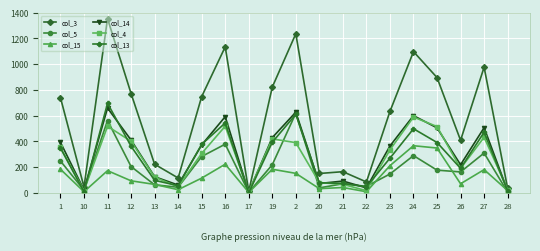

Is the value of col_15 at 14 greater than the value of col_13 at 25?

No